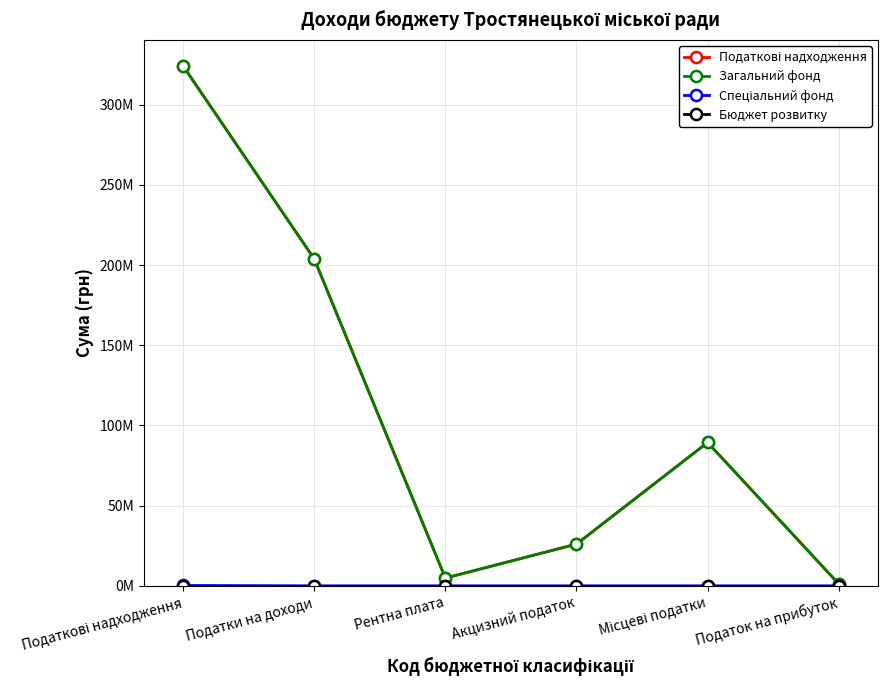

Does the chart have visible grid lines?

Yes